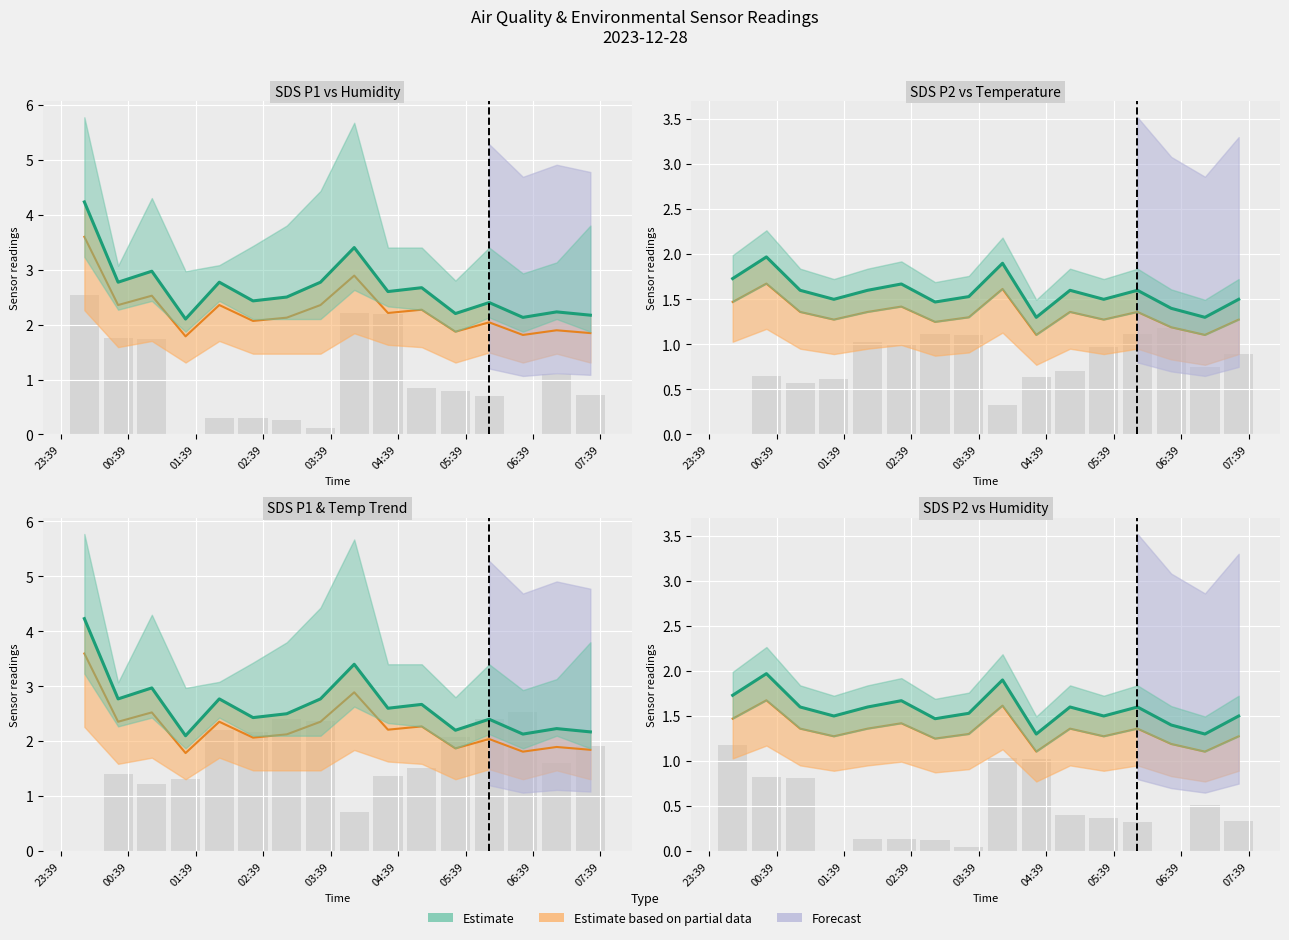

Are the bars horizontal?

No